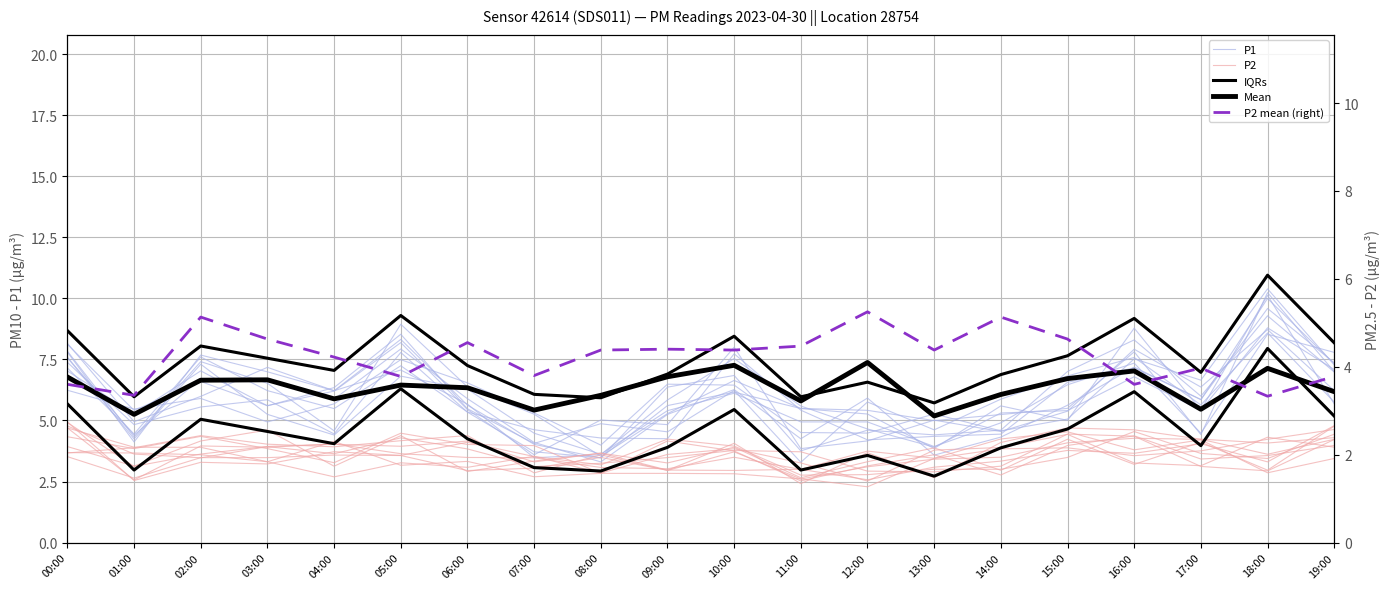

Is this an area chart (filled region under the line)?

No